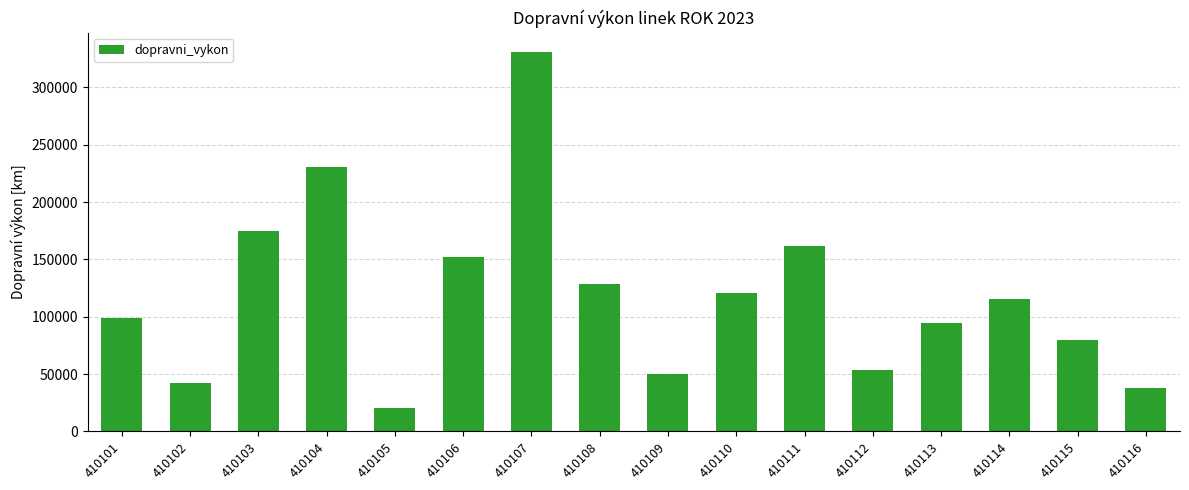

How many values are below 115797?

8